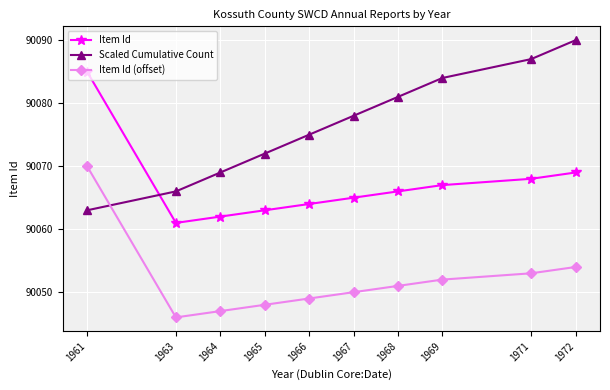

Does the chart display data point markers on the line(s)?

Yes